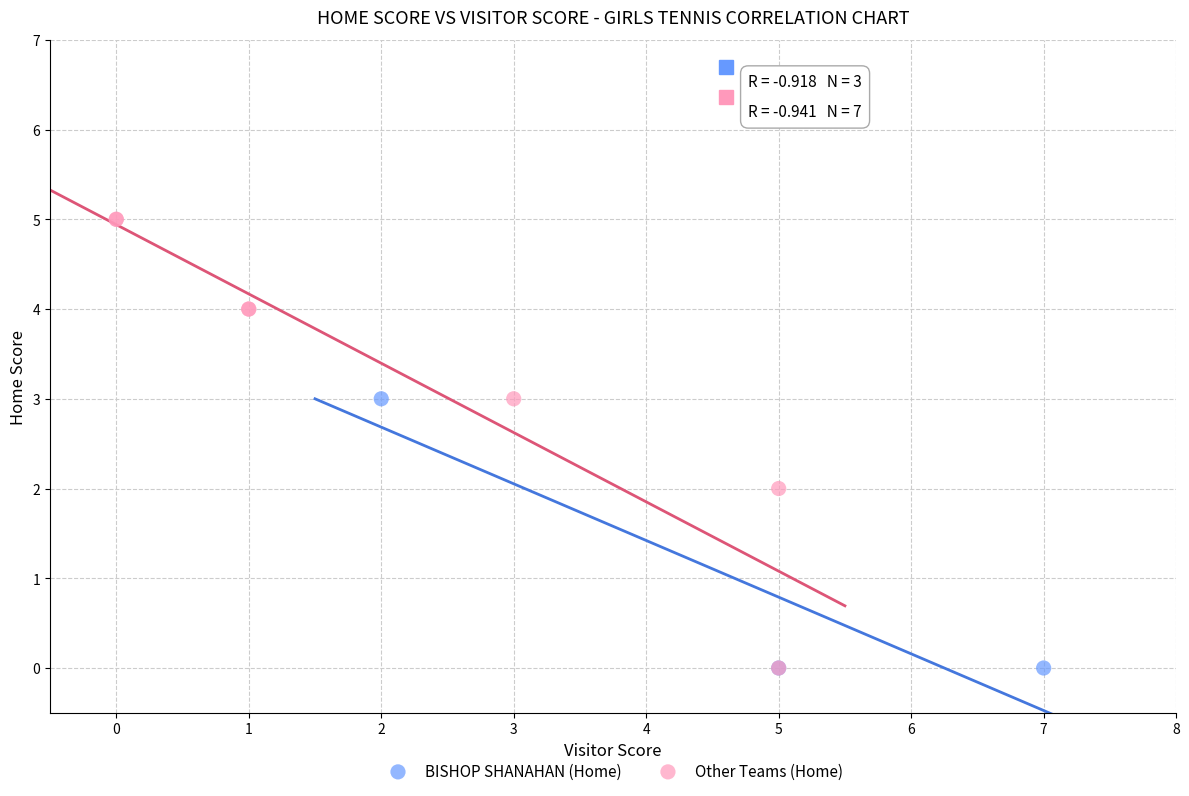

Which series has the widest spread of Y values?

Other Teams (Home)